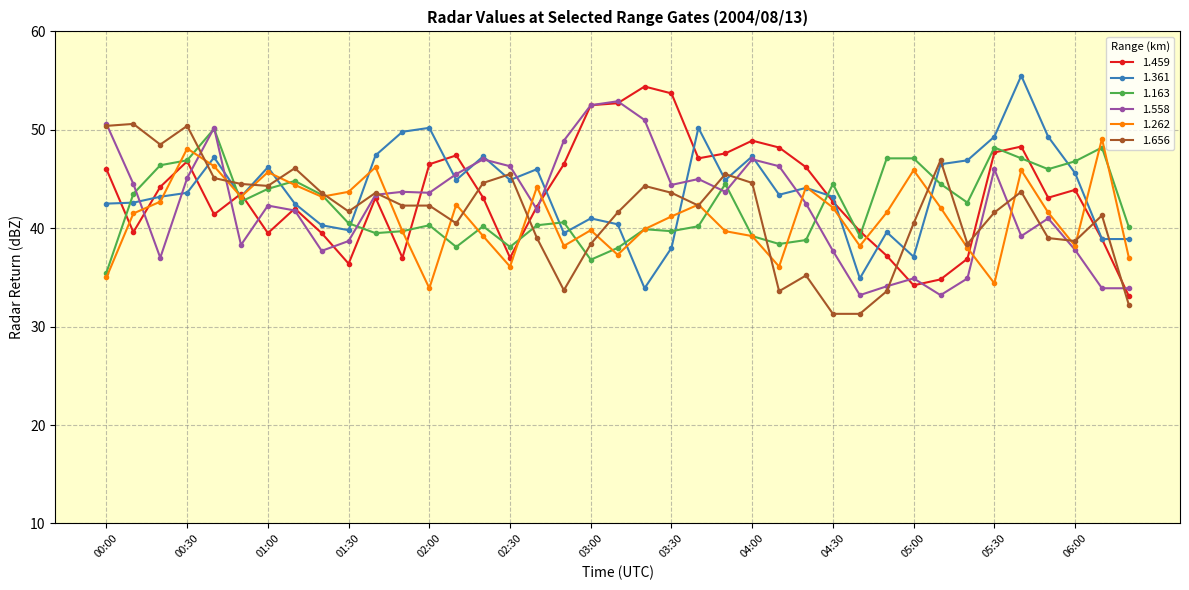

True or false: 1.262 has more than 2 points higher than both neighbors.

True